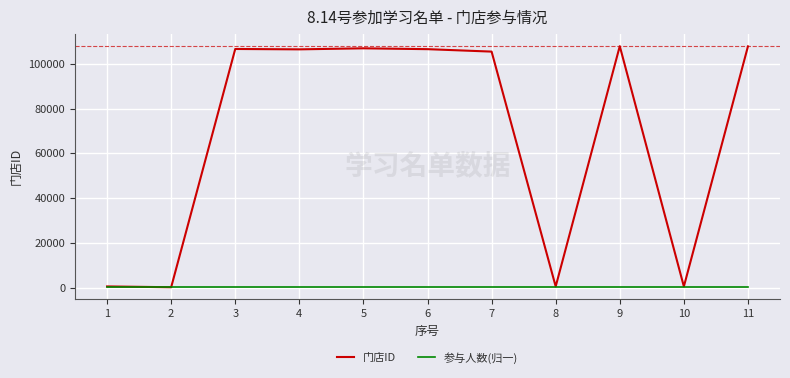

What is the total value across all series at 2?

1058.7